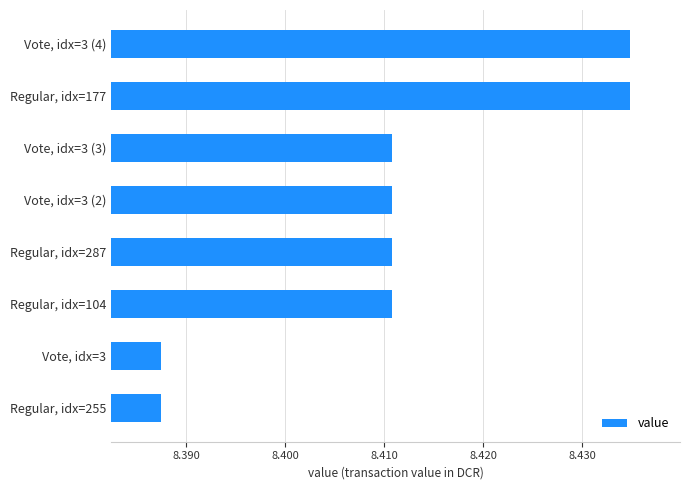

Is it true that the value at Regular, idx=255 is 11.2?

False